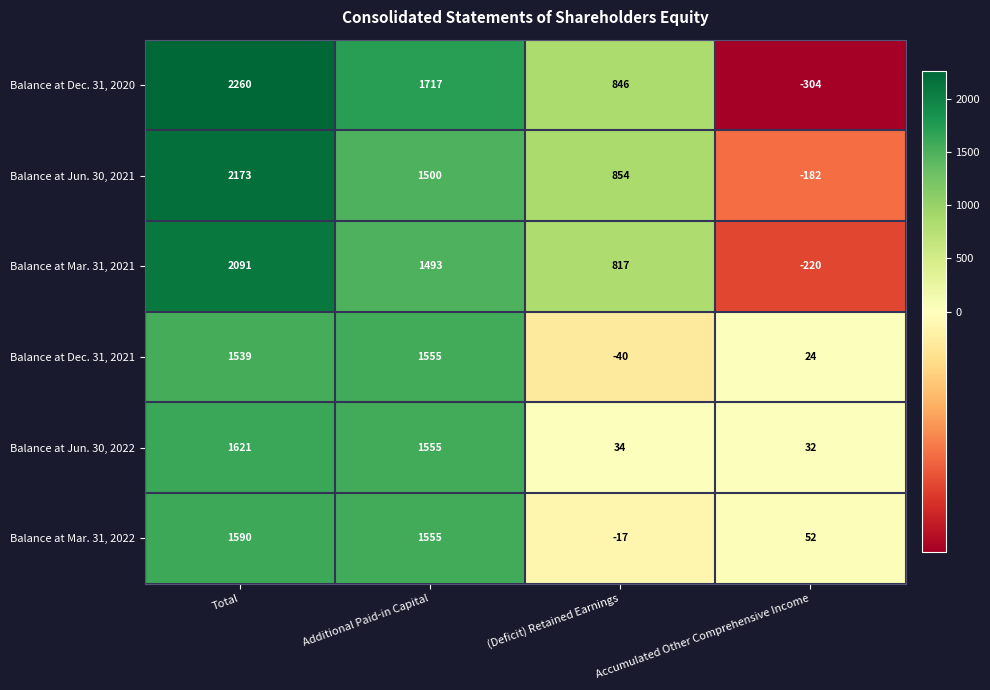

What is the sum of all Balance at Jun. 30, 2021 values?

4345